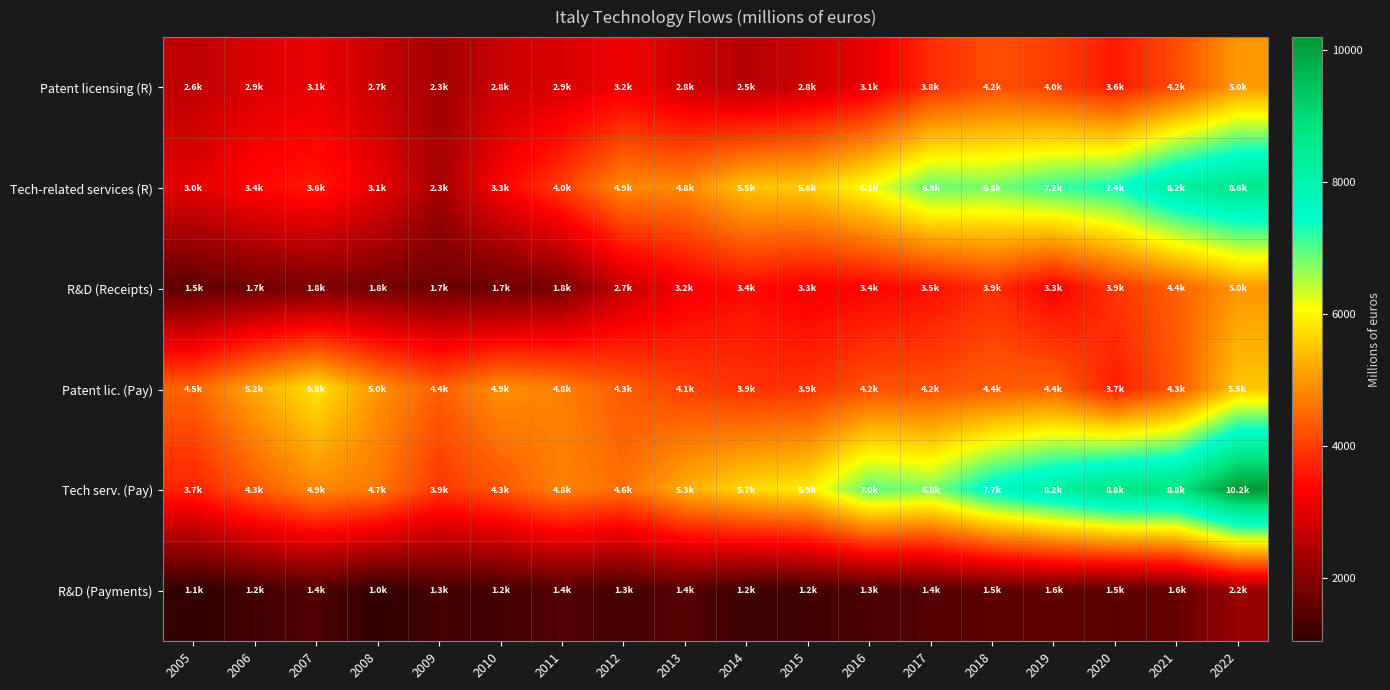

Which series has the largest range (max minus min)?

Tech serv. (Pay)